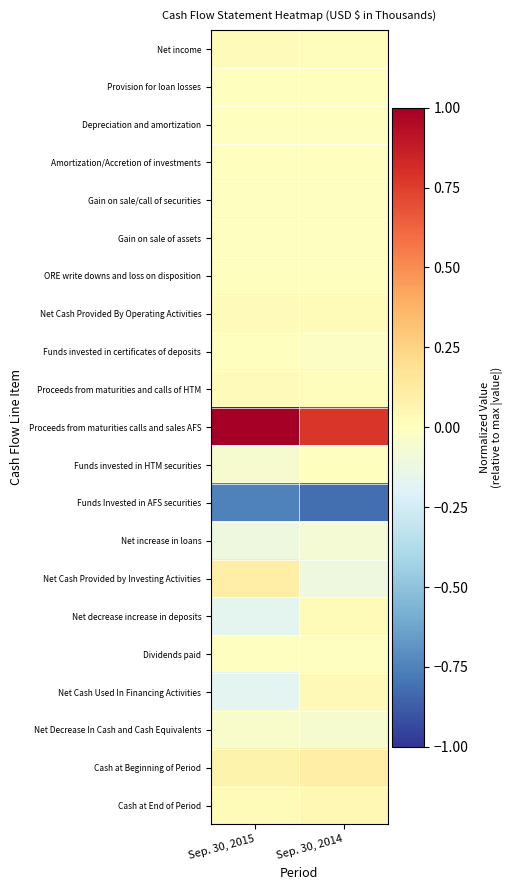

Rank the series at Sep. 30, 2014 from highest to lowest value.

Proceeds from maturities calls and sales AFS, Cash at Beginning of Period, Cash at End of Period, Net Cash Used In Financing Activities, Net decrease increase in deposits, Net Cash Provided By Operating Activities, Net income, Proceeds from maturities and calls of HTM, Depreciation and amortization, Amortization/Accretion of investments, Provision for loan losses, ORE write downs and loss on disposition, Funds invested in HTM securities, Gain on sale of assets, Gain on sale/call of securities, Dividends paid, Funds invested in certificates of deposits, Net Decrease In Cash and Cash Equivalents, Net increase in loans, Net Cash Provided by Investing Activities, Funds Invested in AFS securities